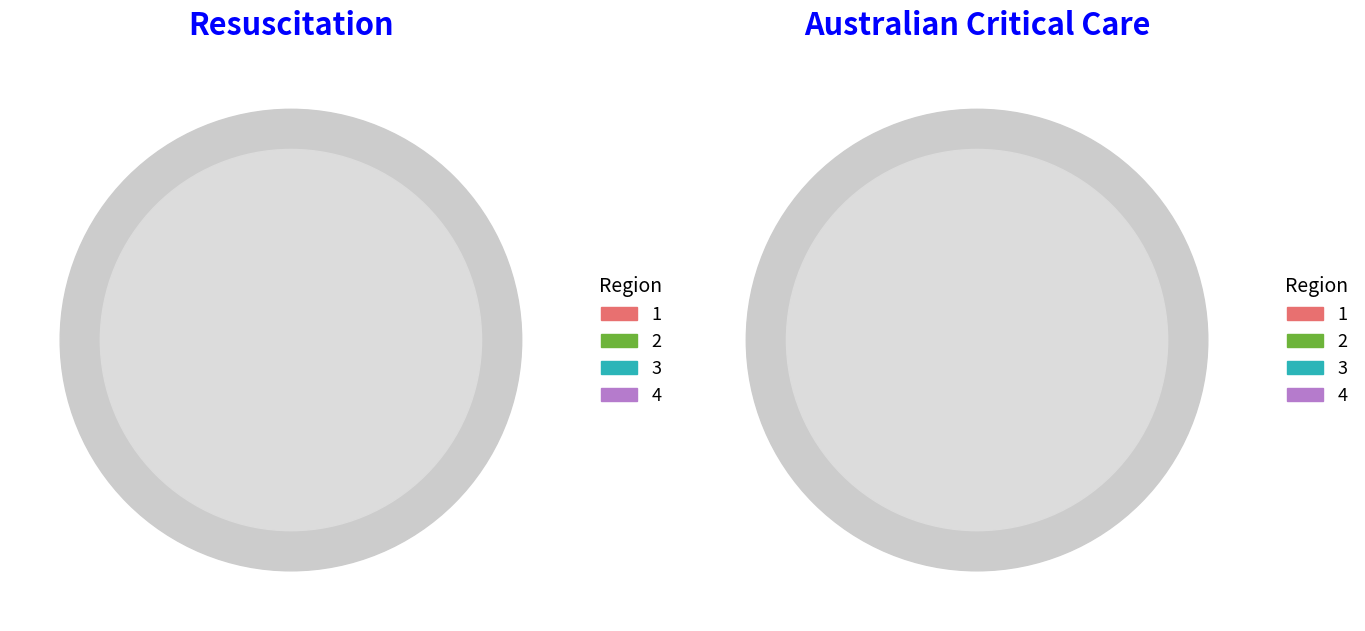

How many slices are in this pie chart?

2